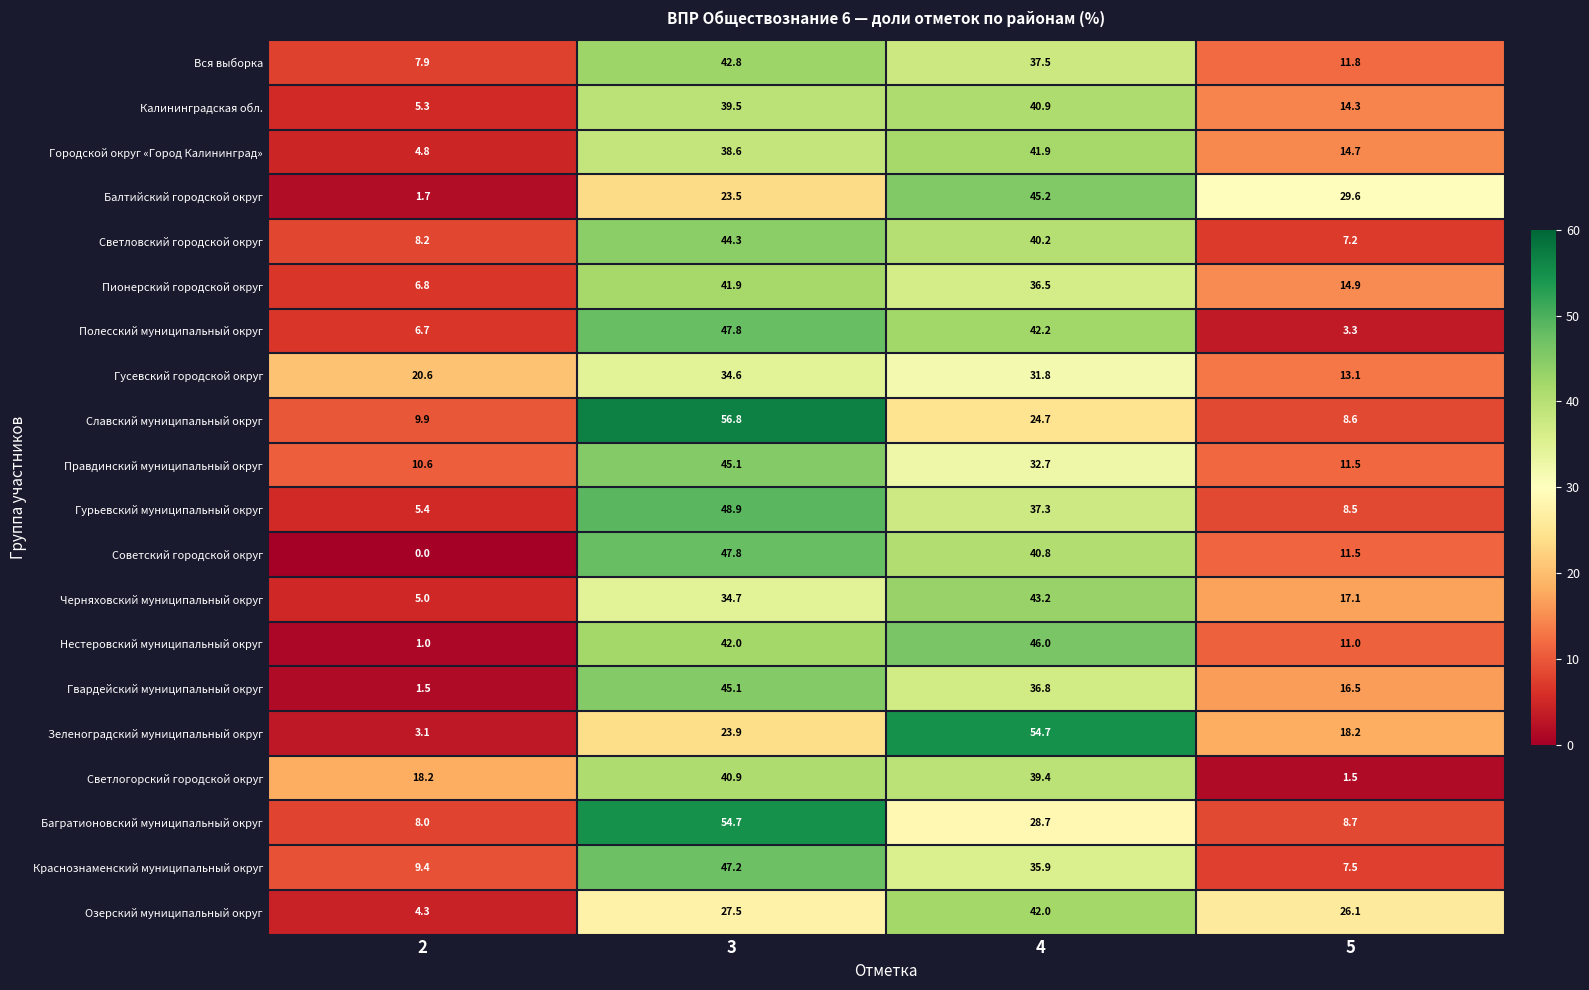

At how many categories does at least one series exceed 36?

2